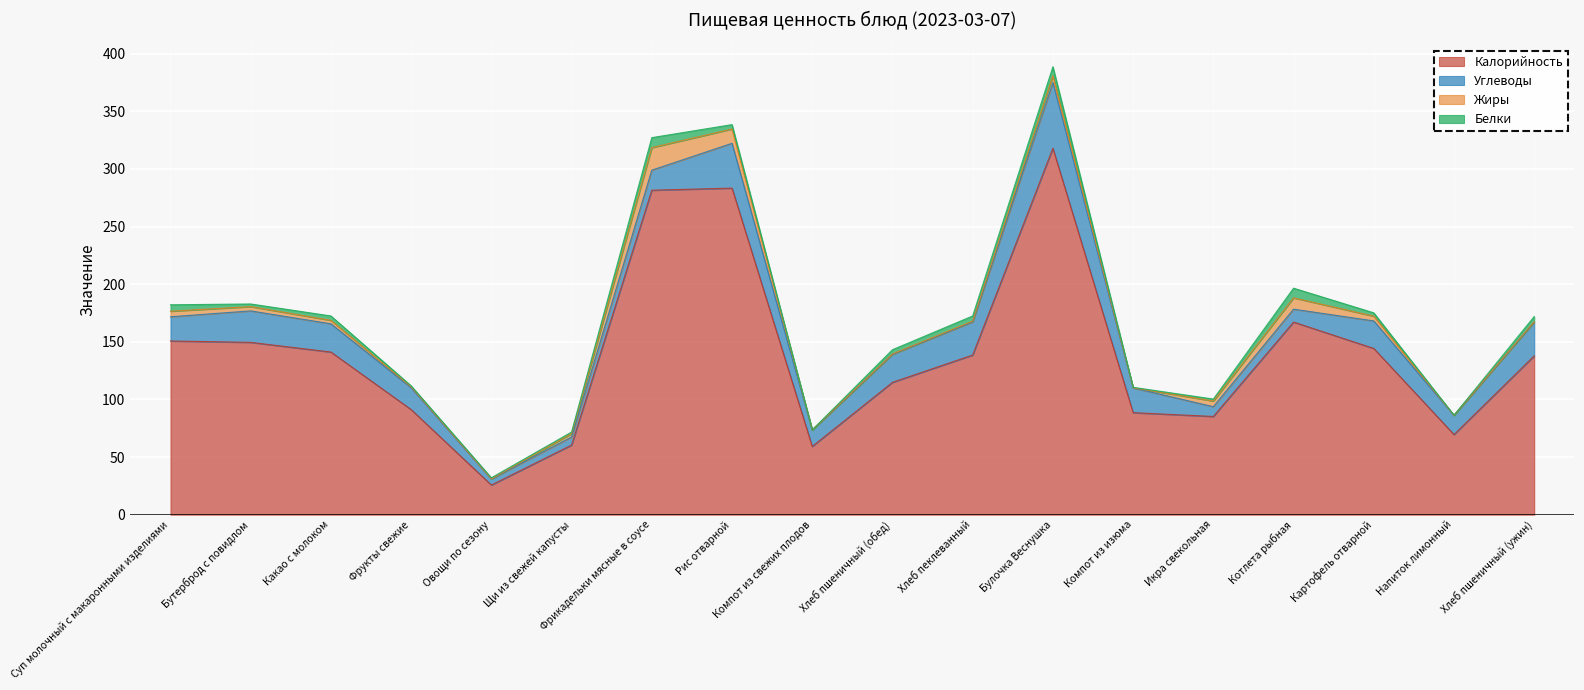

How many values in the Жиры series exceed 3?

8